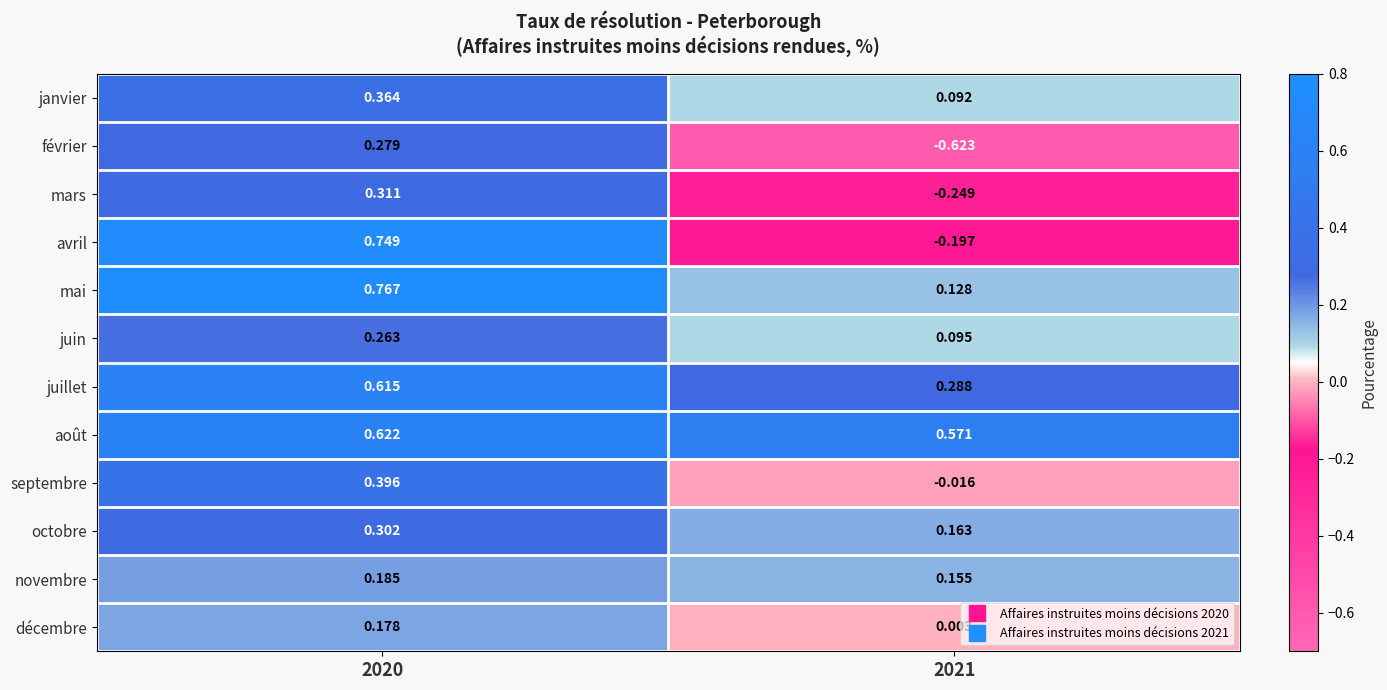

How many data points in février are less than 0?

1